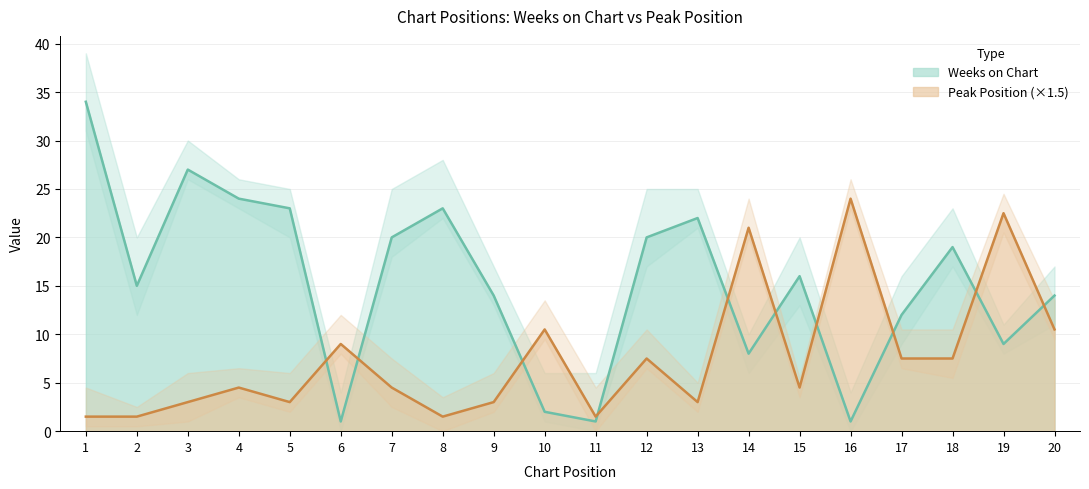

What is the greatest value displayed?

34.0